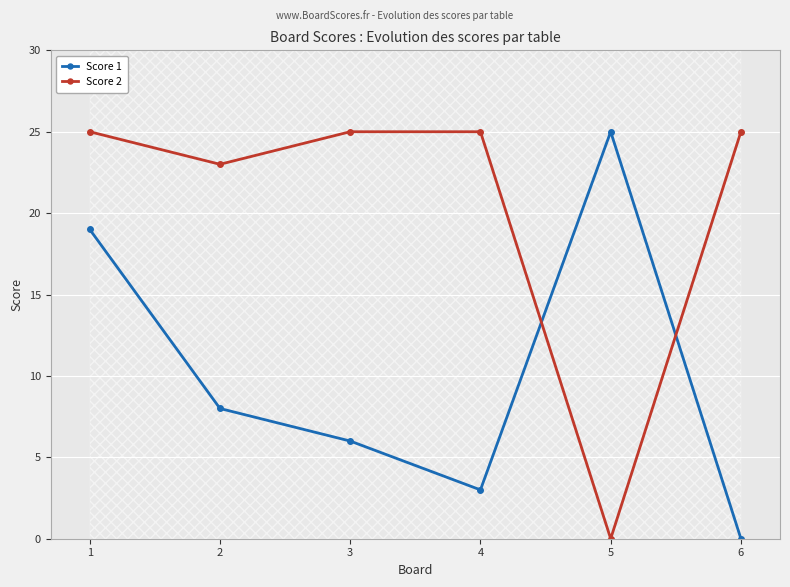

Is this an area chart (filled region under the line)?

No